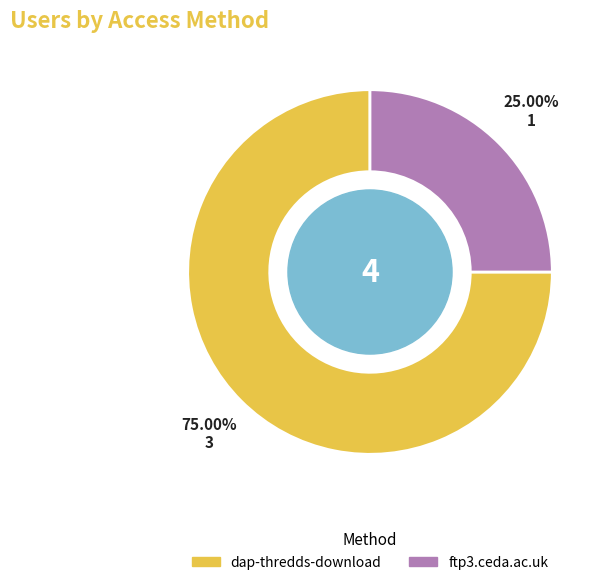

How many slices are in this pie chart?

2